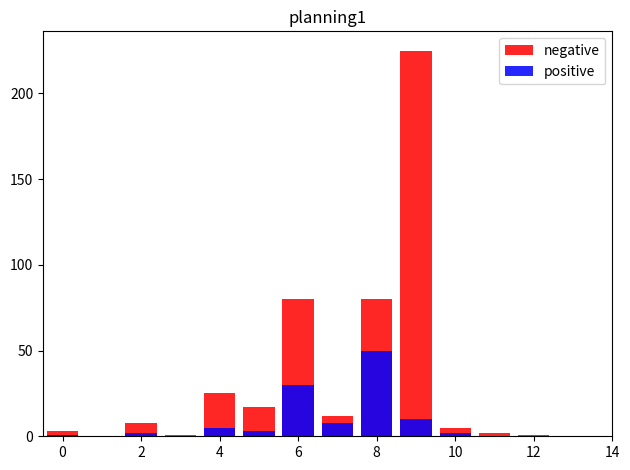

Reading left to right, extract all data points from this chart.

negative: 3	0	8	1	25	17	80	12	80	225	5	2	1	0
positive: 1	0	2	0	5	3	30	8	50	10	2	0	0	0